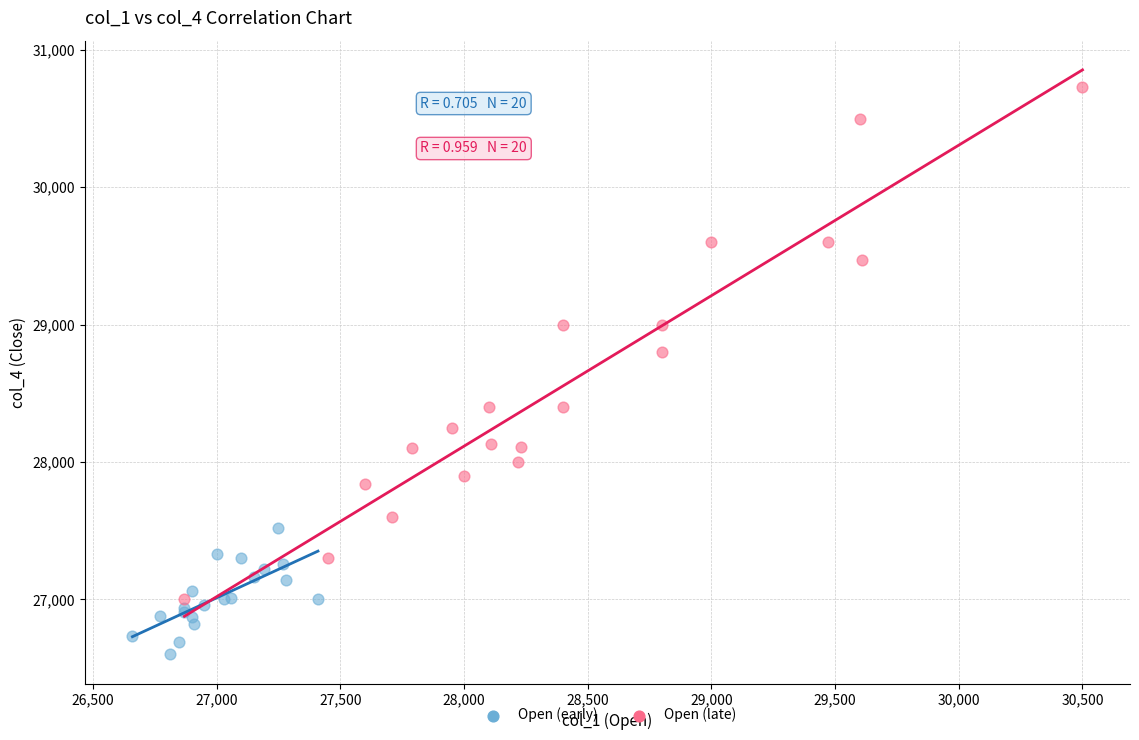

Which series has the widest spread of Y values?

Open (late)